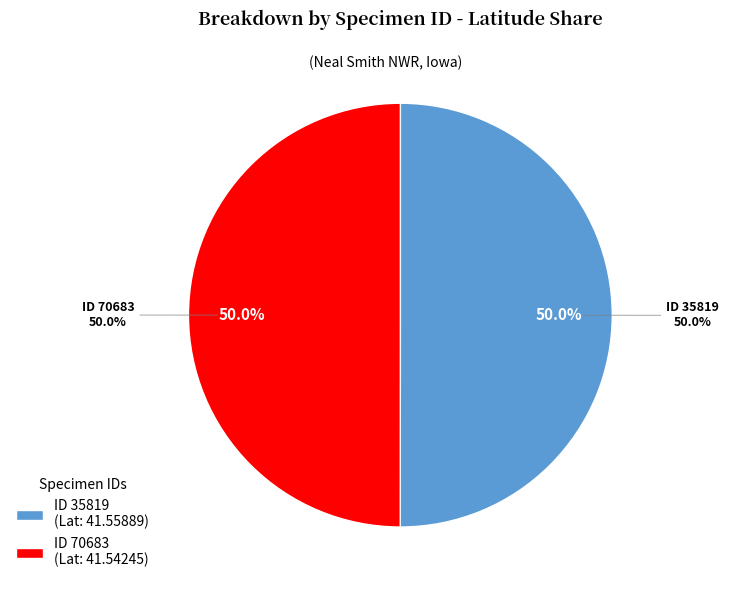

The 70683 slice represents 50% of the pie. True or false?

True